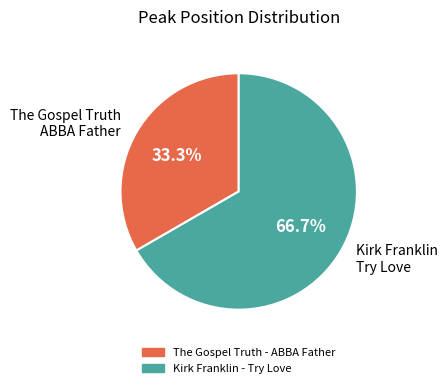

Is it true that Kirk Franklin - Try Love is 55% of the pie?

False